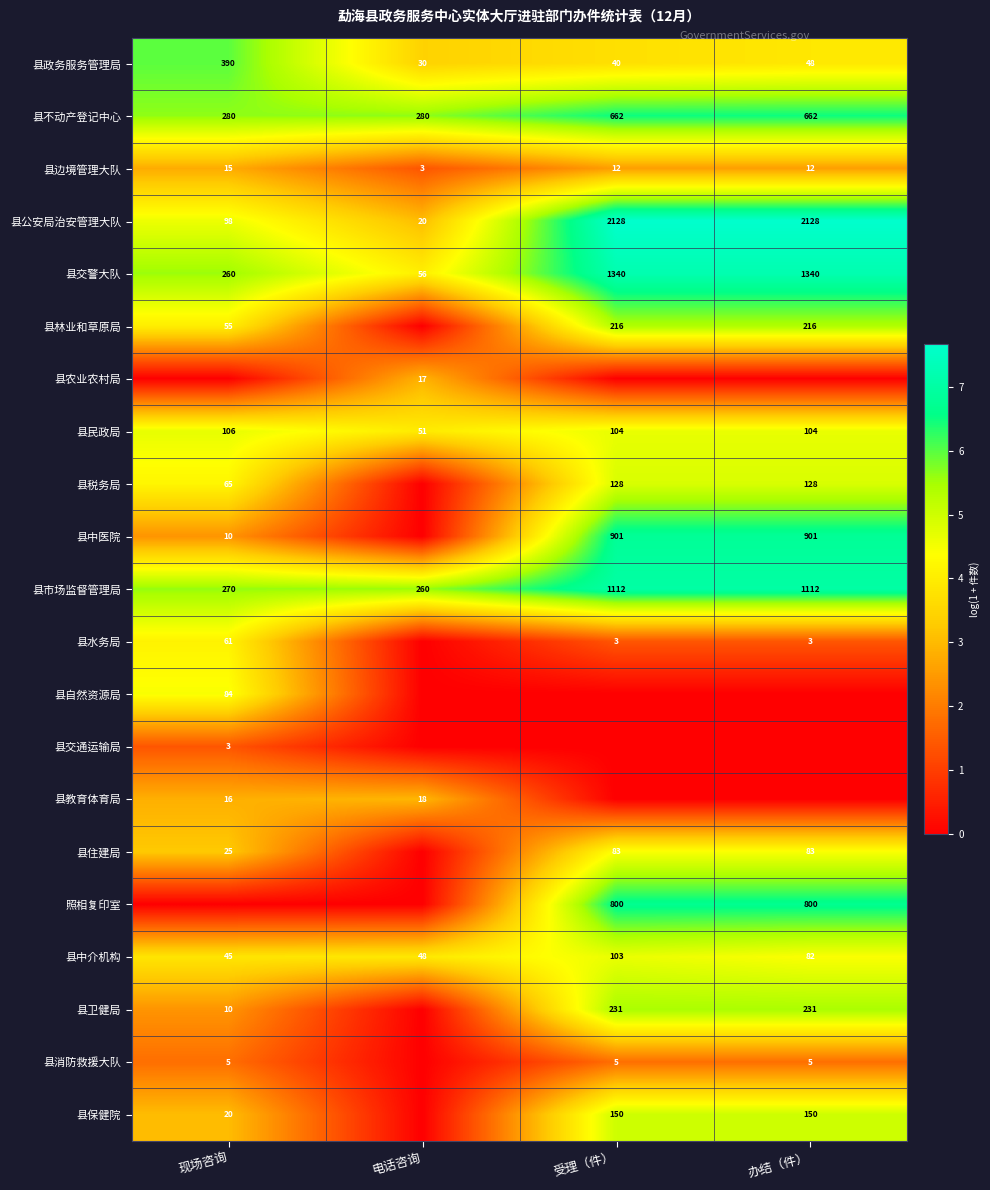

Is it true that 县水务局 equals 3 at 办结（件）?

True